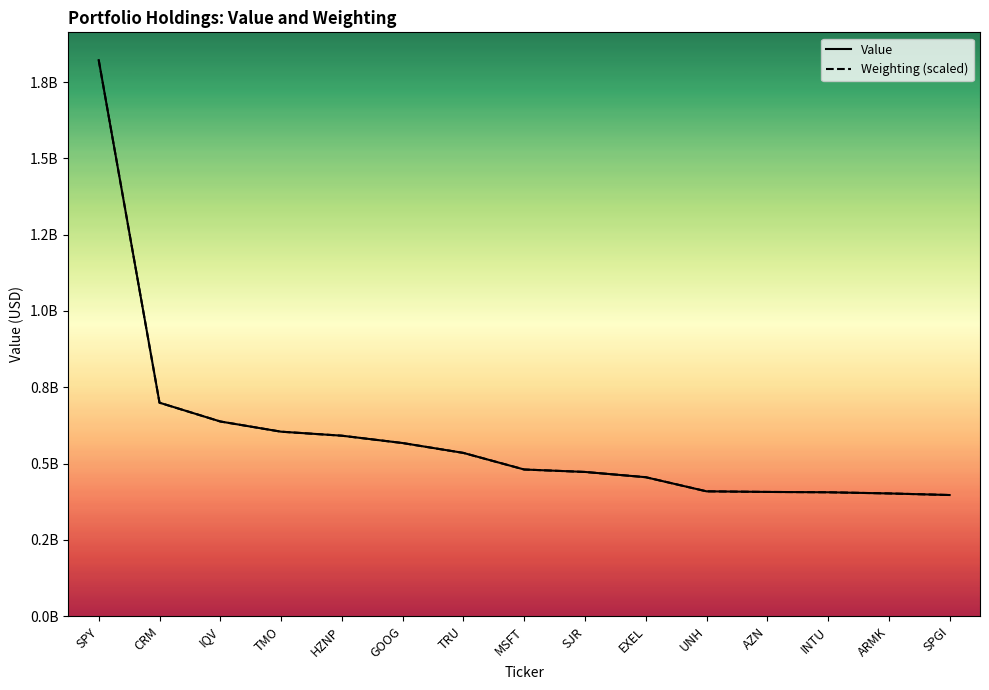

What is the label of the 15th point from the left?

SPGI